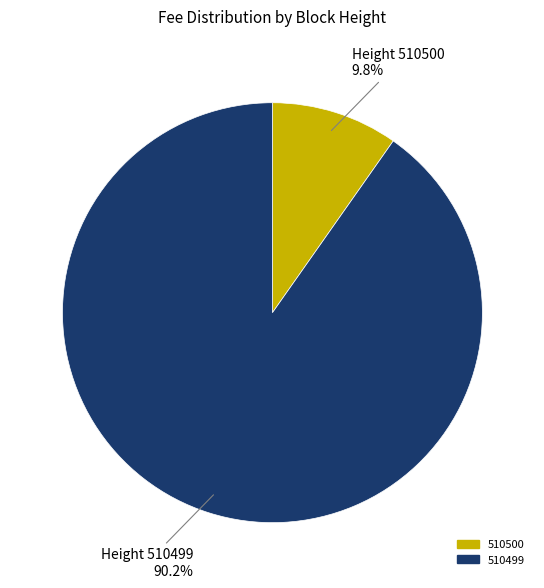

How many slices are in this pie chart?

2